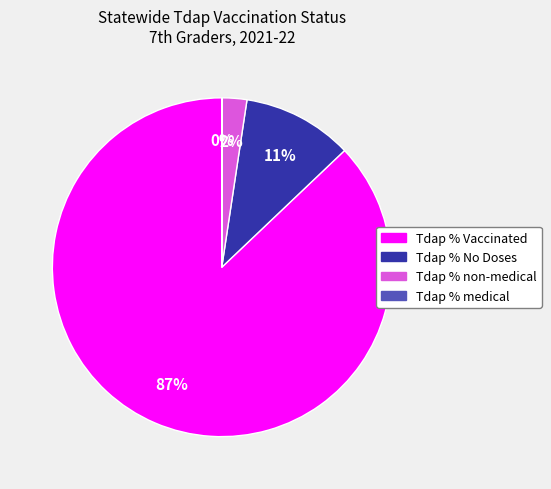

To the nearest percent, what is the average slice percentage?

25%